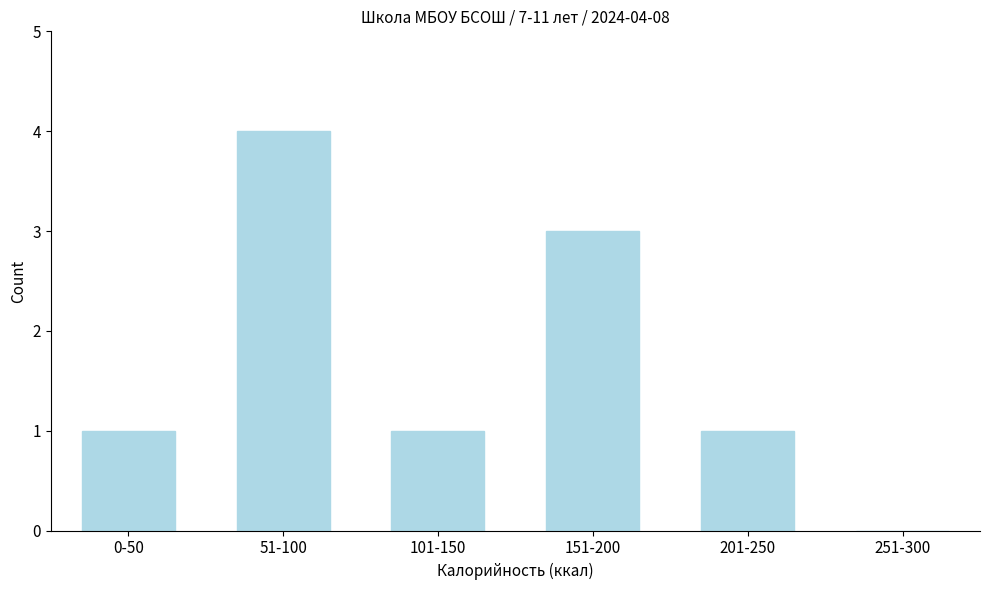

Reading left to right, transcribe all the data shown in this chart.

0-50=1	51-100=4	101-150=1	151-200=3	201-250=1	251-300=0